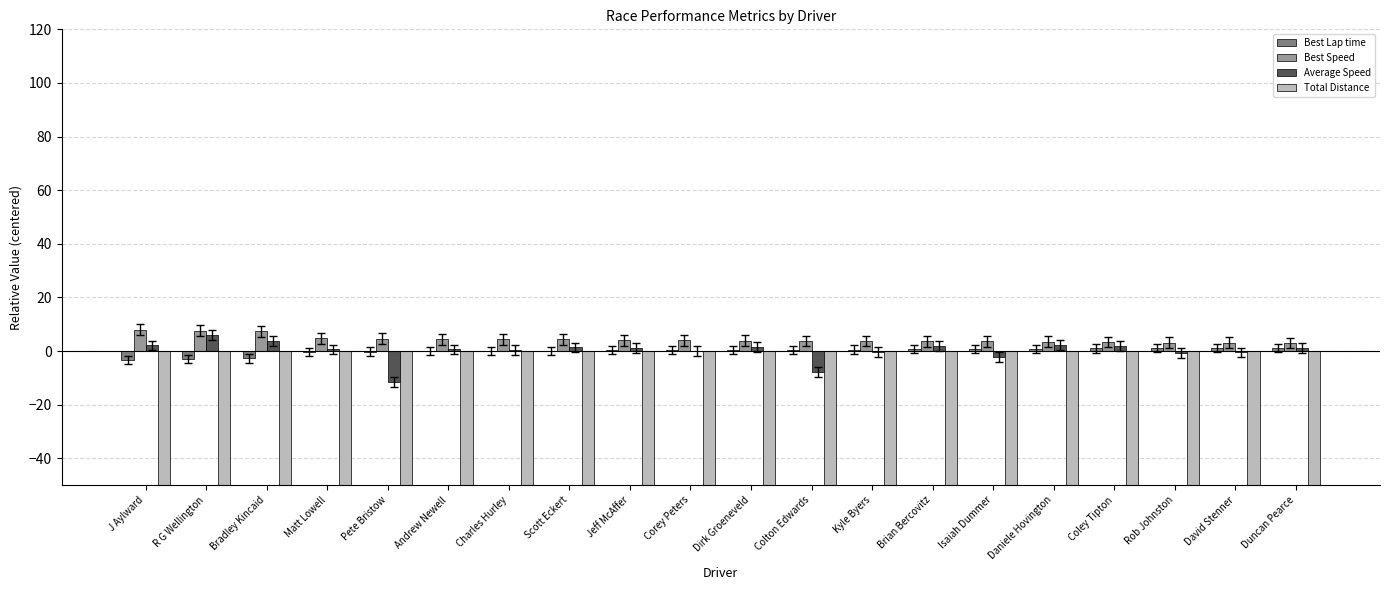

At which label is Best Lap time closest to 0?

Andrew Newell